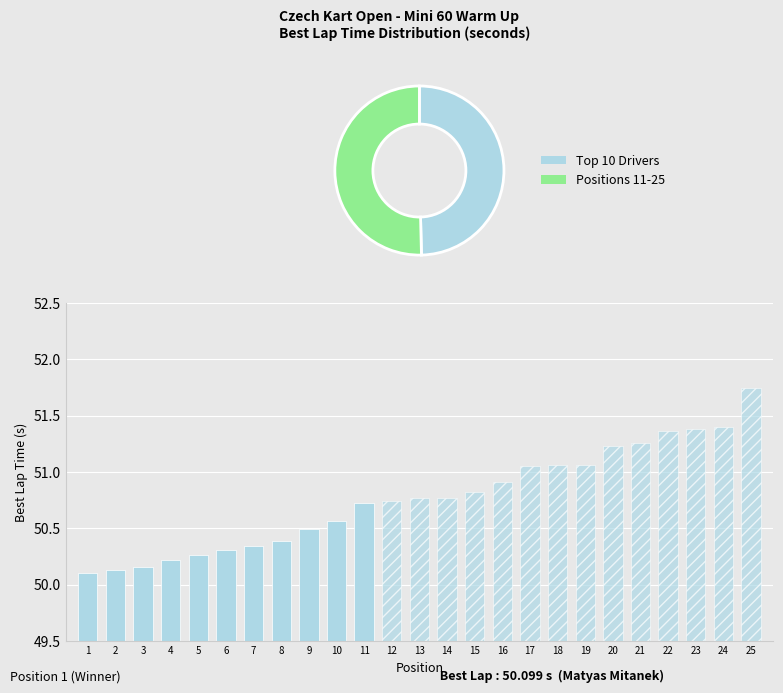

Reading left to right, list all the values displayed in this chart.

50.1	50.1	50.2	50.2	50.3	50.3	50.3	50.4	50.5	50.6	50.7	50.7	50.8	50.8	50.8	50.9	51.1	51.1	51.1	51.2	51.3	51.4	51.4	51.4	51.7